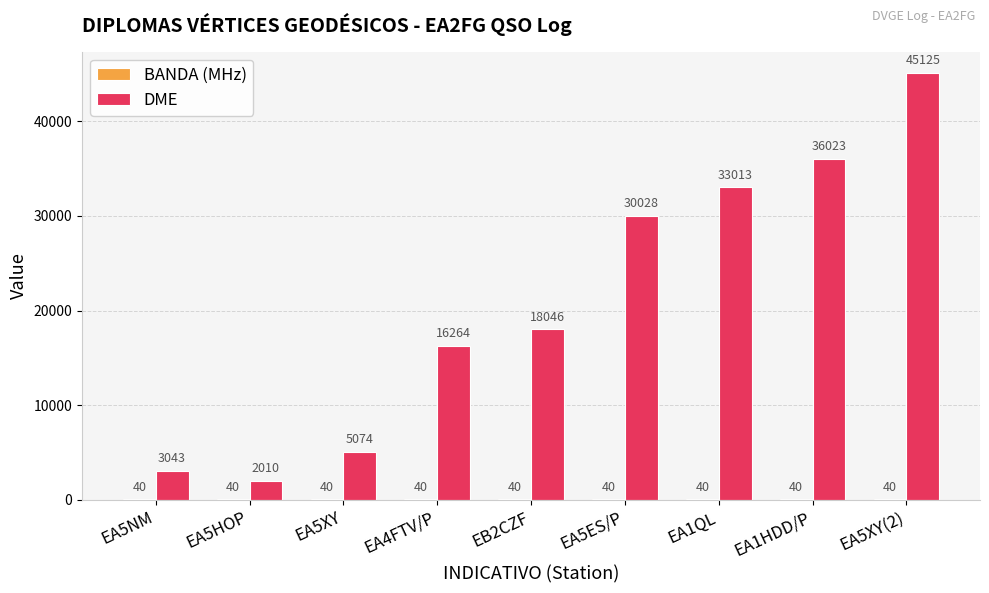

Which series has the largest total across all categories?

DME